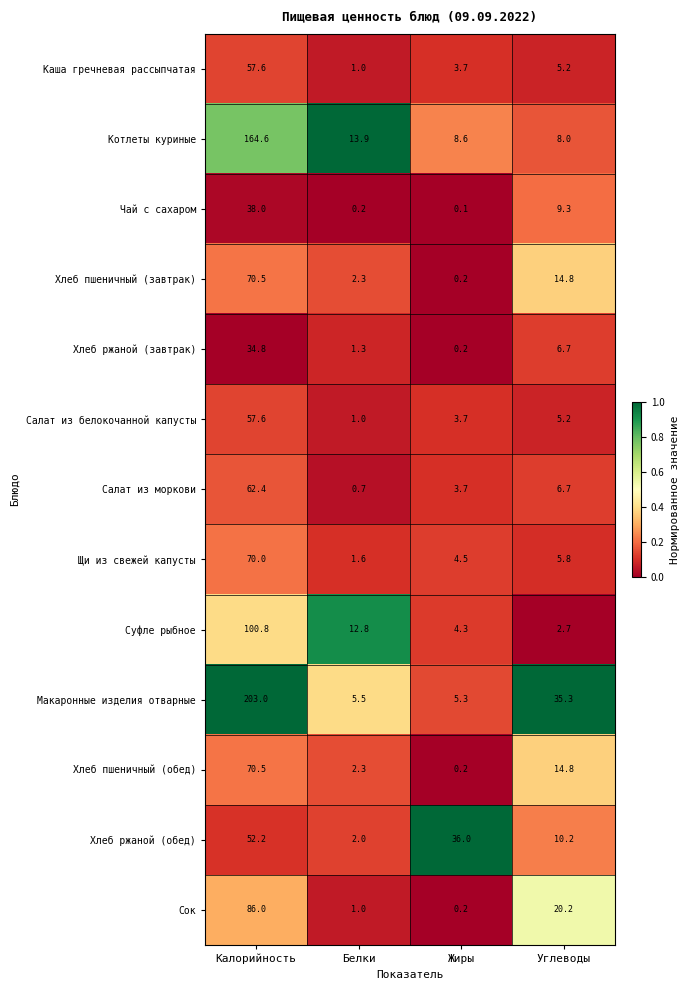

The value of Чай с сахаром at Жиры is 0.1. True or false?

True